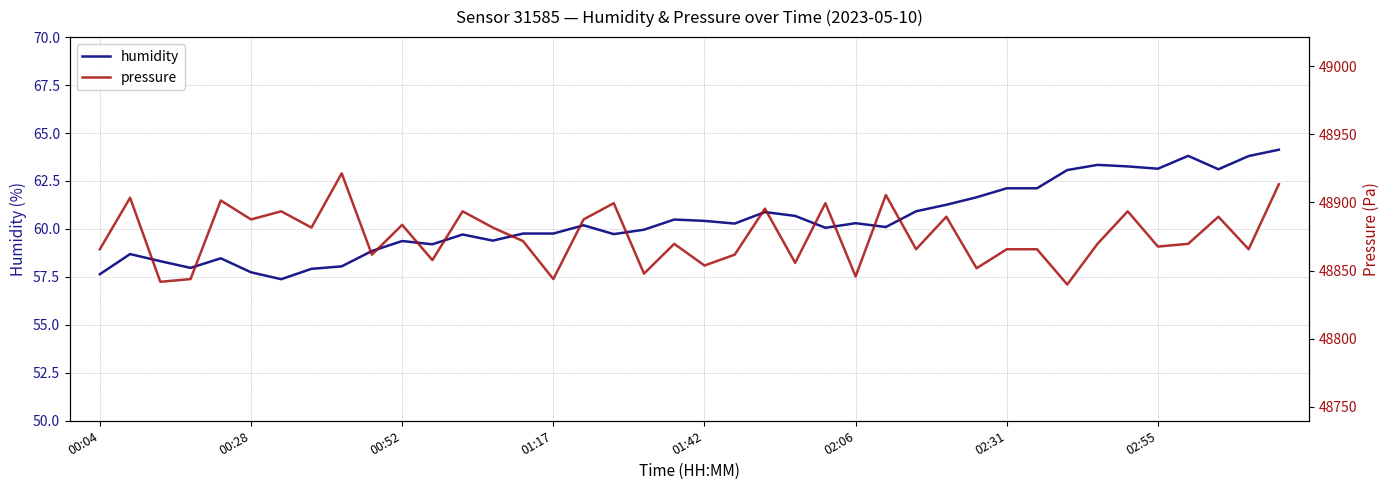

How many interior local peaks does the humidity series have?

10